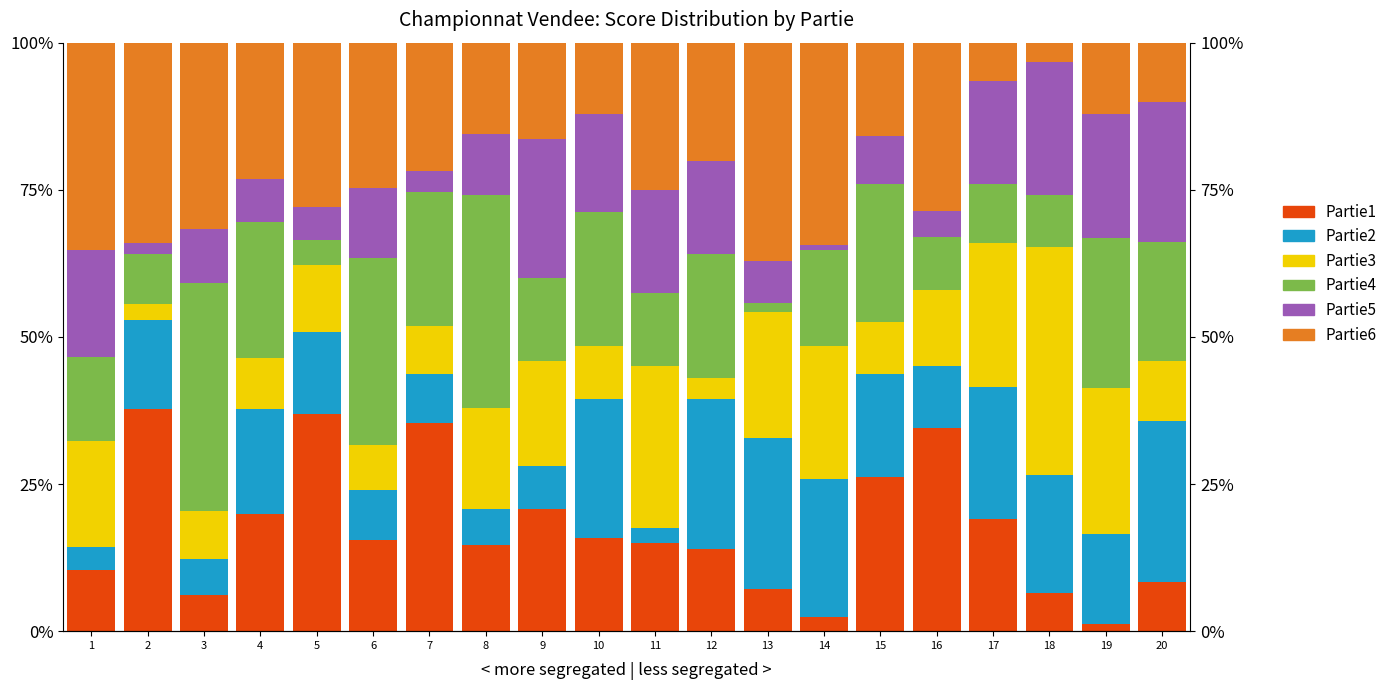

At which label is Partie1 closest to 19?

17